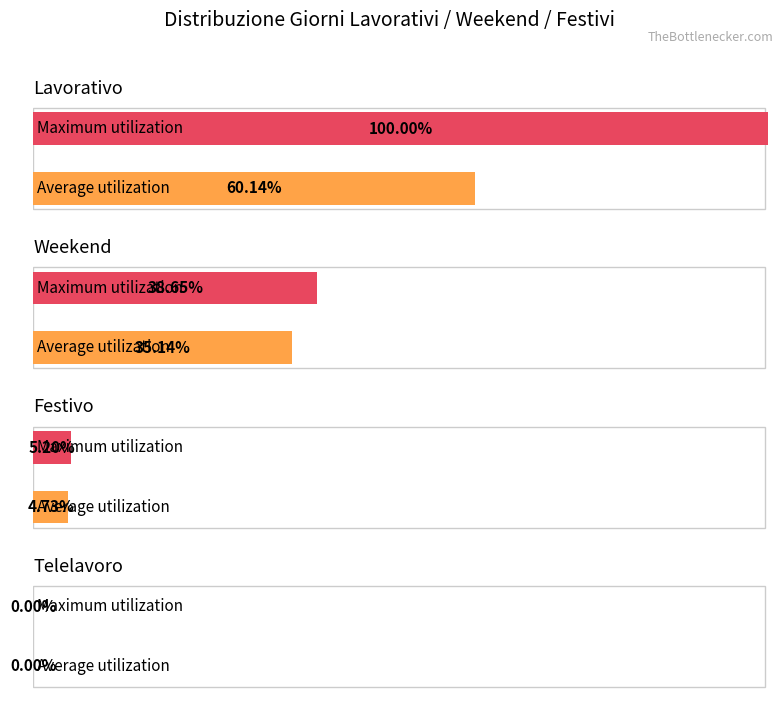

Does the chart contain any negative values?

No